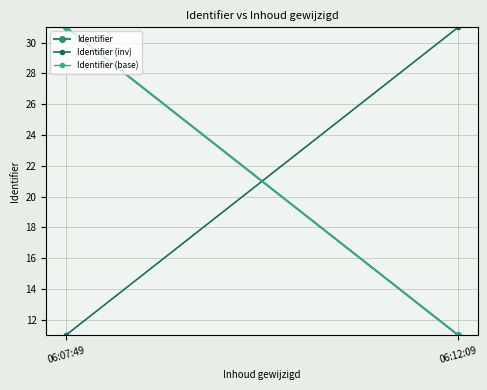

Which series has the widest spread of values?

Identifier